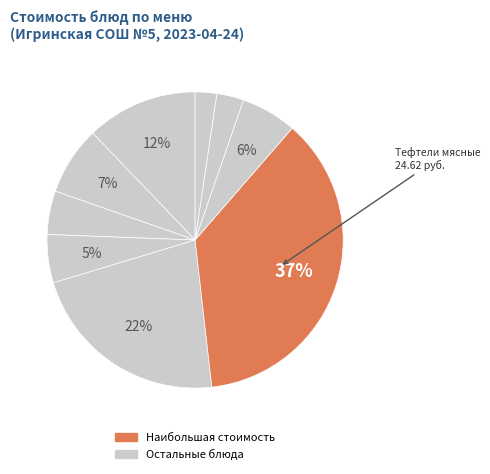

Rank the categories by value from highest to lowest.

Тефтели мясные, Суп из овощей, Каша манная молочная, Кофейный напиток, Каша пшеничная, Салат картофельный, Батон, Хлеб, Чай с сахаром